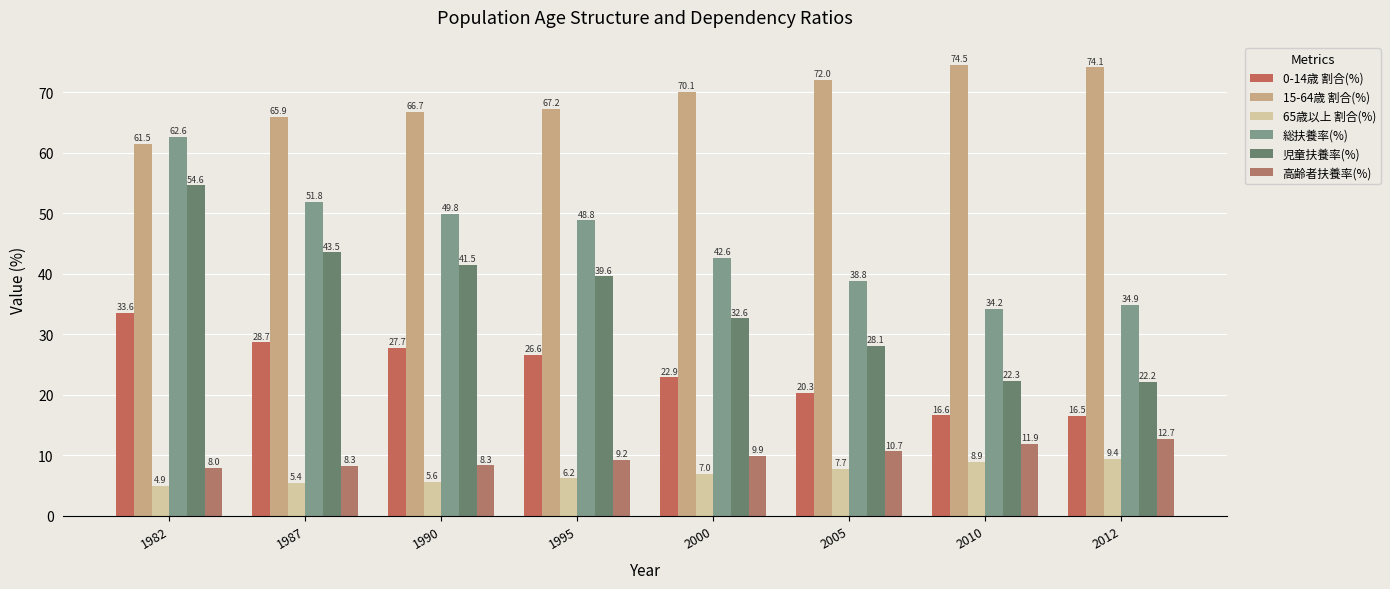

What is the sum of the 15-64歳 割合(%) values at 2005 and 2012?

146.1